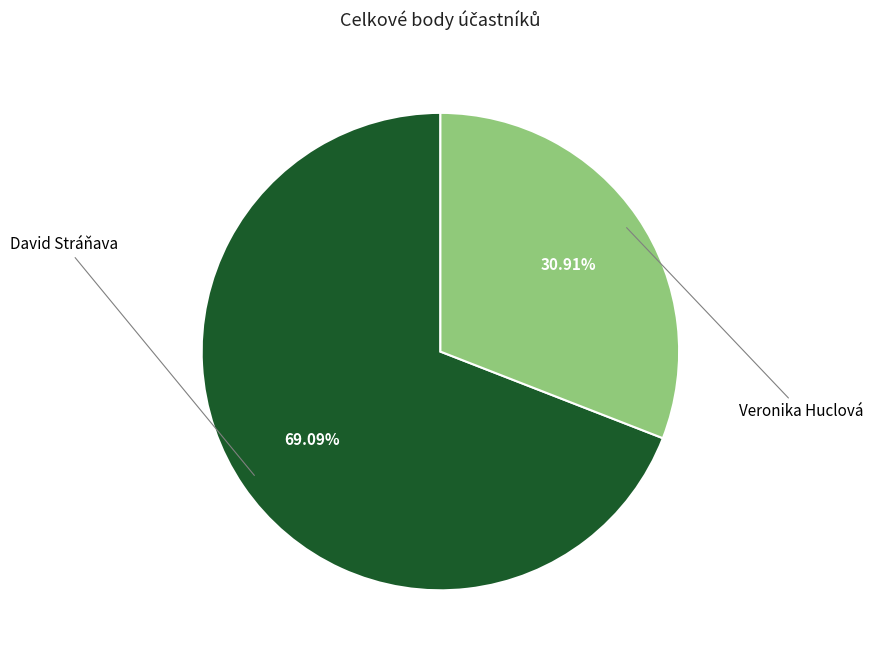

To the nearest percent, what is the difference between the largest and smallest slice percentages?

38%